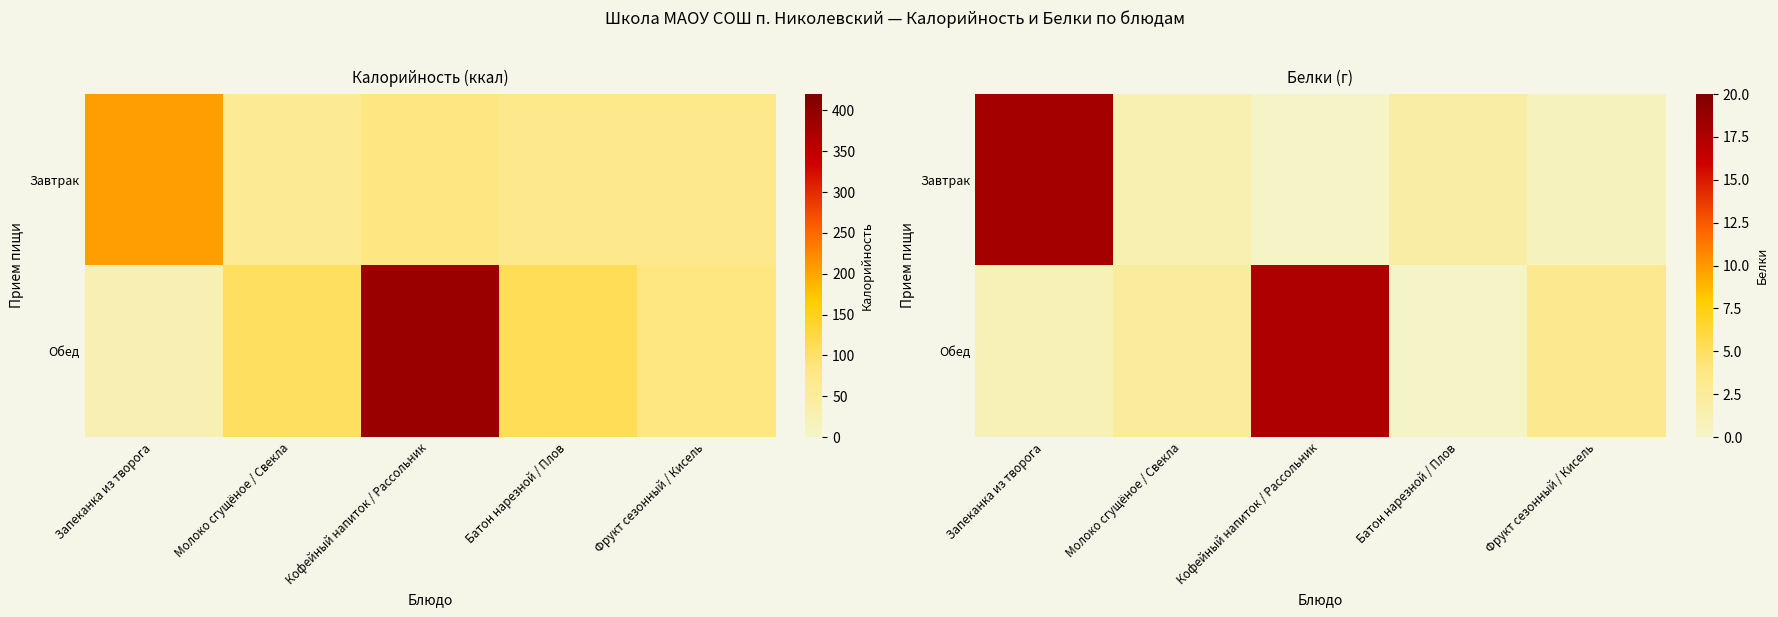

At which label does Обед reach its minimum?

Батон нарезной / Плов